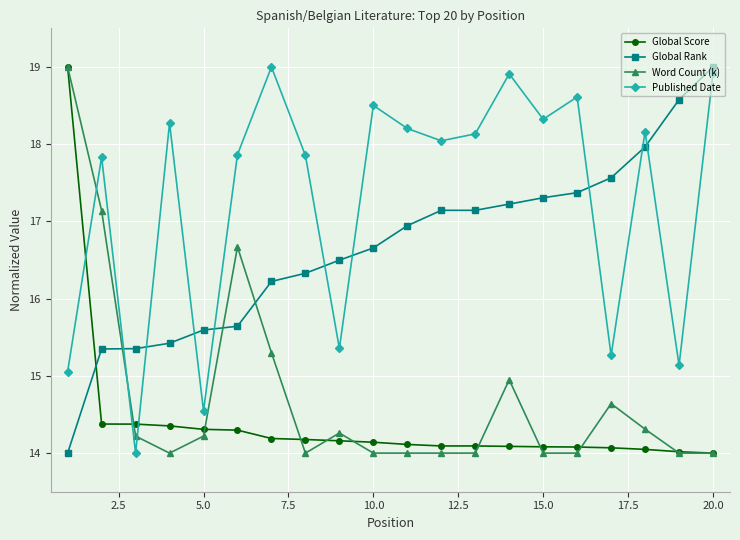

What is the value of the Published Date point at the 9th from the left?

15.4